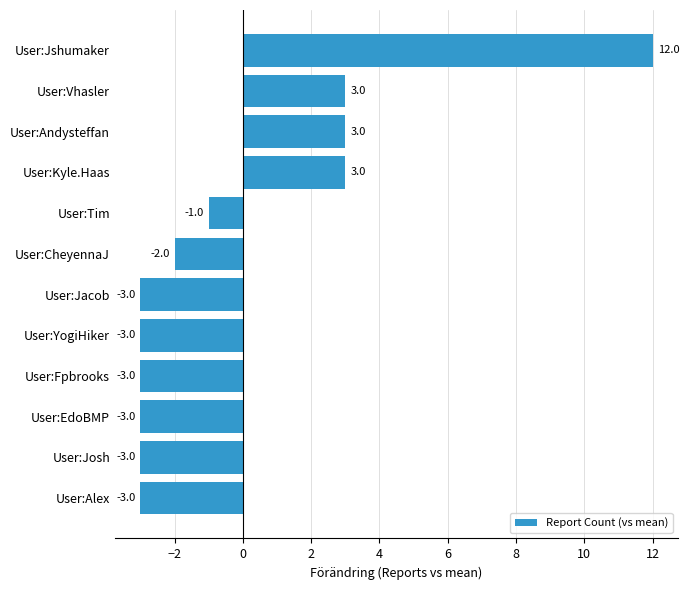

How many values exceed -2?

5